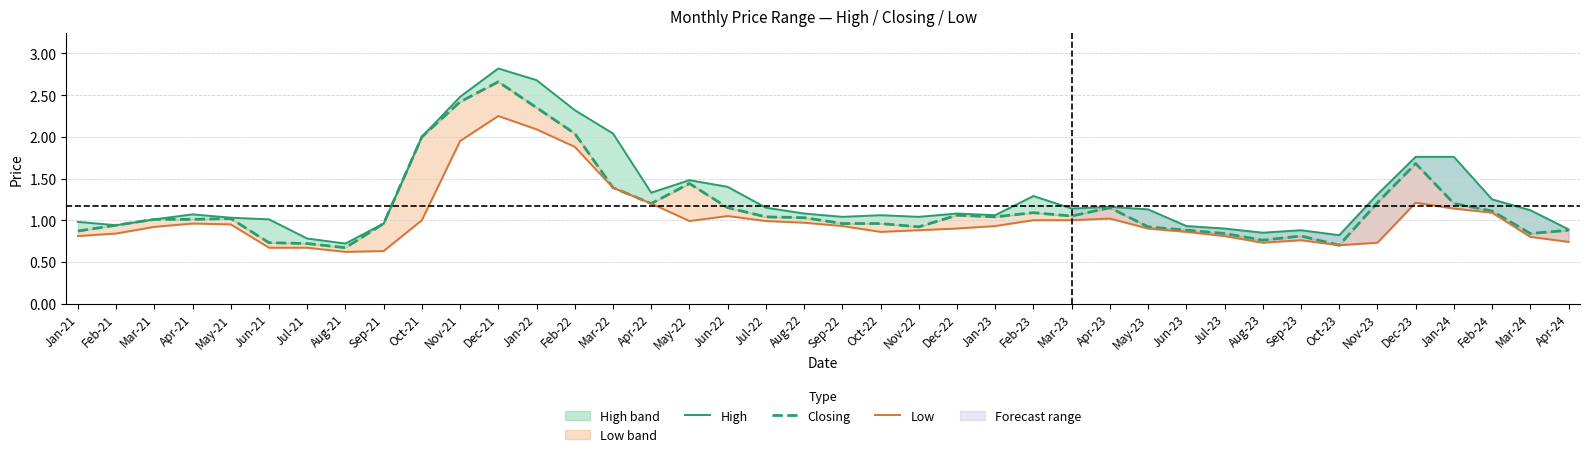

Which category has the lowest value in the Closing series?

Aug-21